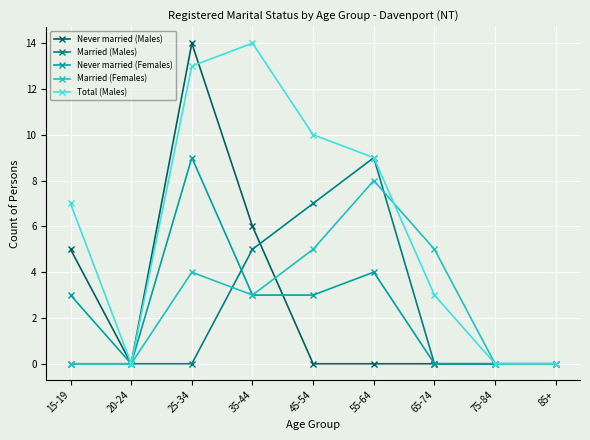

What is the spread (max minus min) of values at 35-44?

11